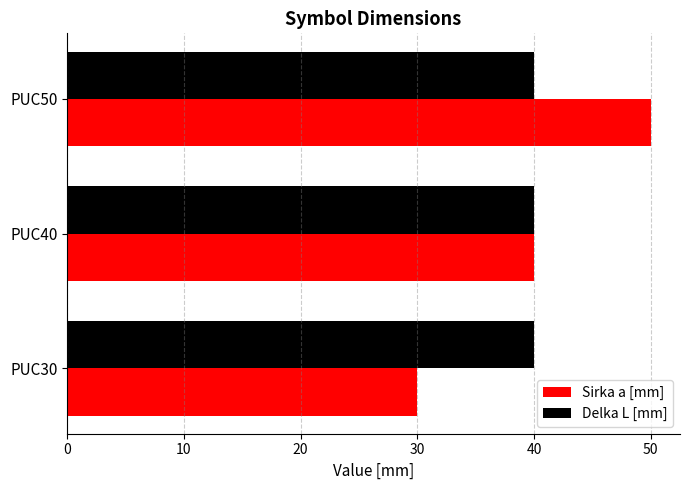

Is the value of Delka L [mm] at PUC30 greater than the value of Sirka a [mm] at PUC50?

No